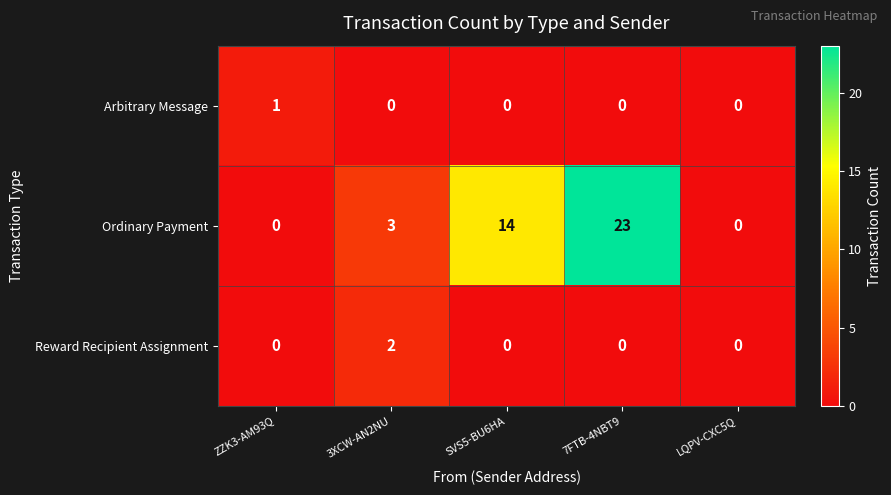

List the series in order of their peak value, highest first.

Ordinary Payment, Reward Recipient Assignment, Arbitrary Message